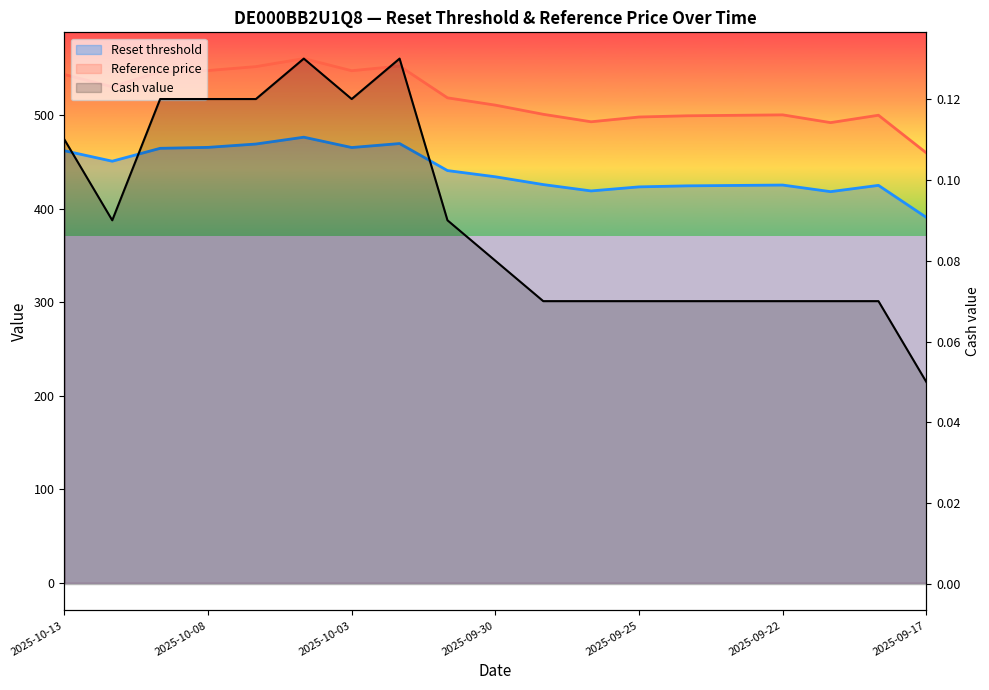

Rank the series by their maximum value, from highest to lowest.

Reference price, Reset threshold, Cash value